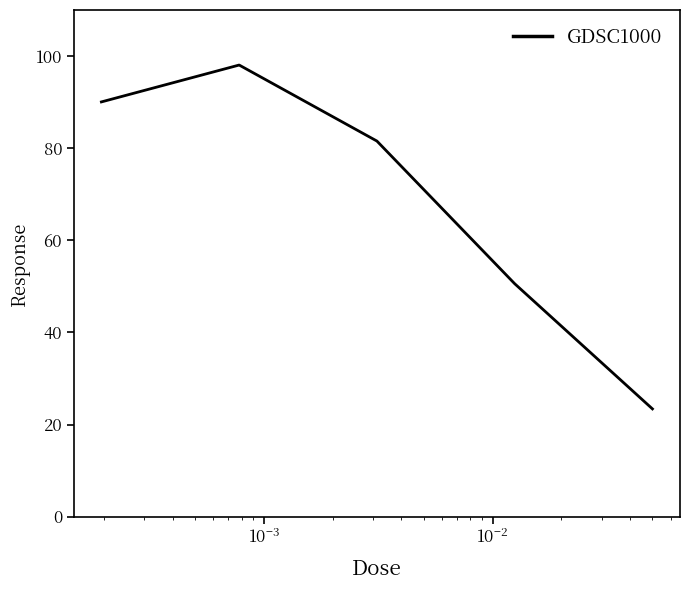

What is the difference between the maximum and second lowest values?

47.5